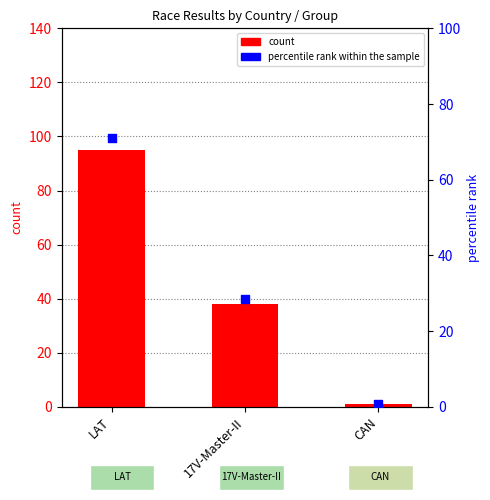

Is the value of percentile rank within the sample at LAT greater than the value of count at CAN?

Yes